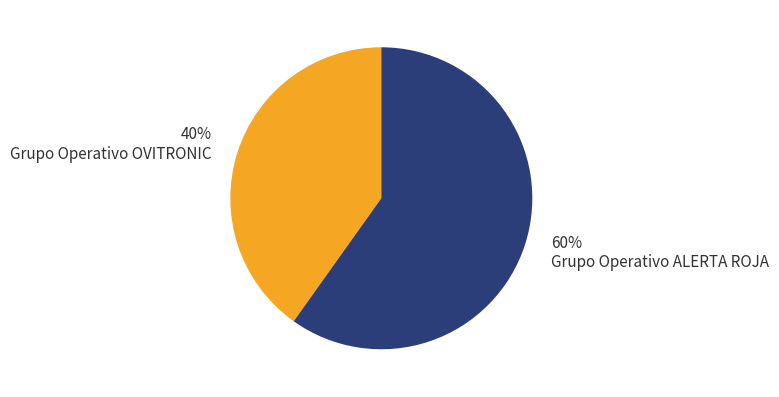

True or false: Grupo Operativo OVITRONIC accounts for 46% of the total.

False